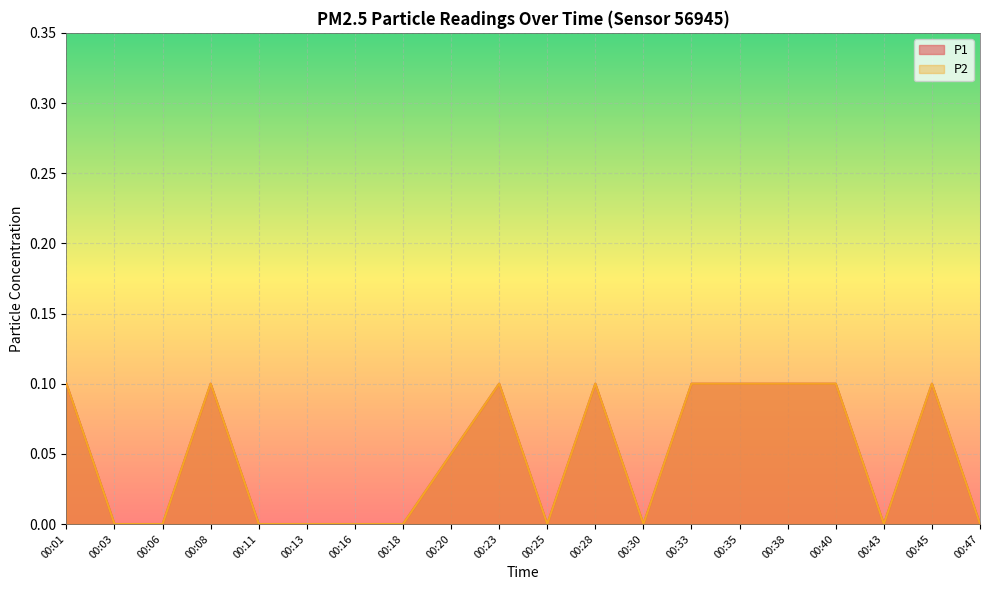

True or false: P1 and P2 intersect in this chart.

False